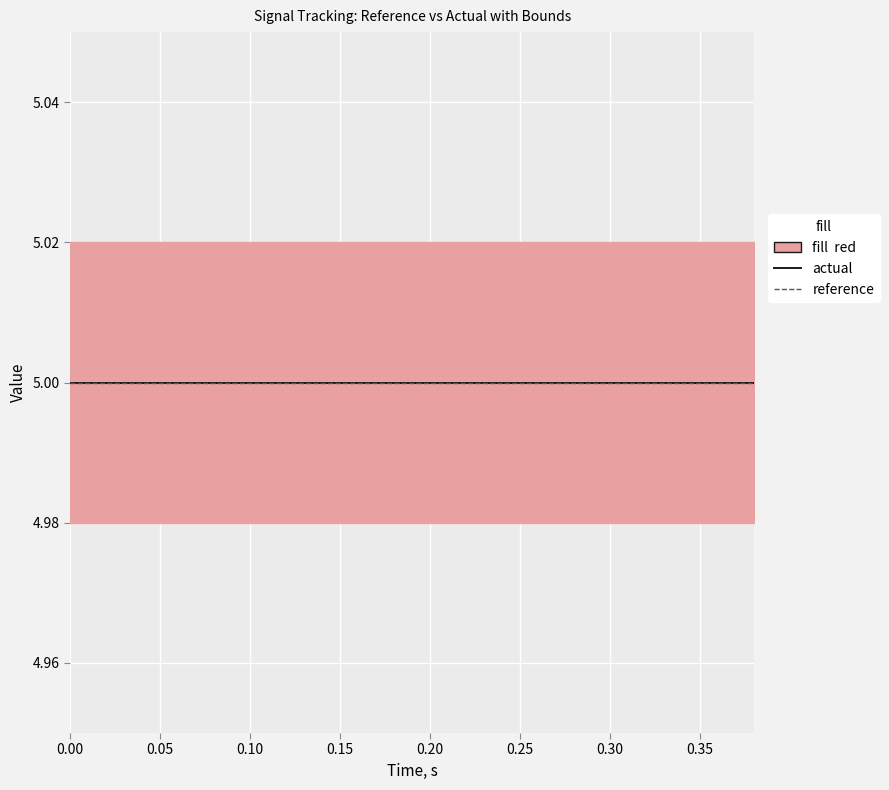

True or false: low has a value of 3.0 at 0.06.

False